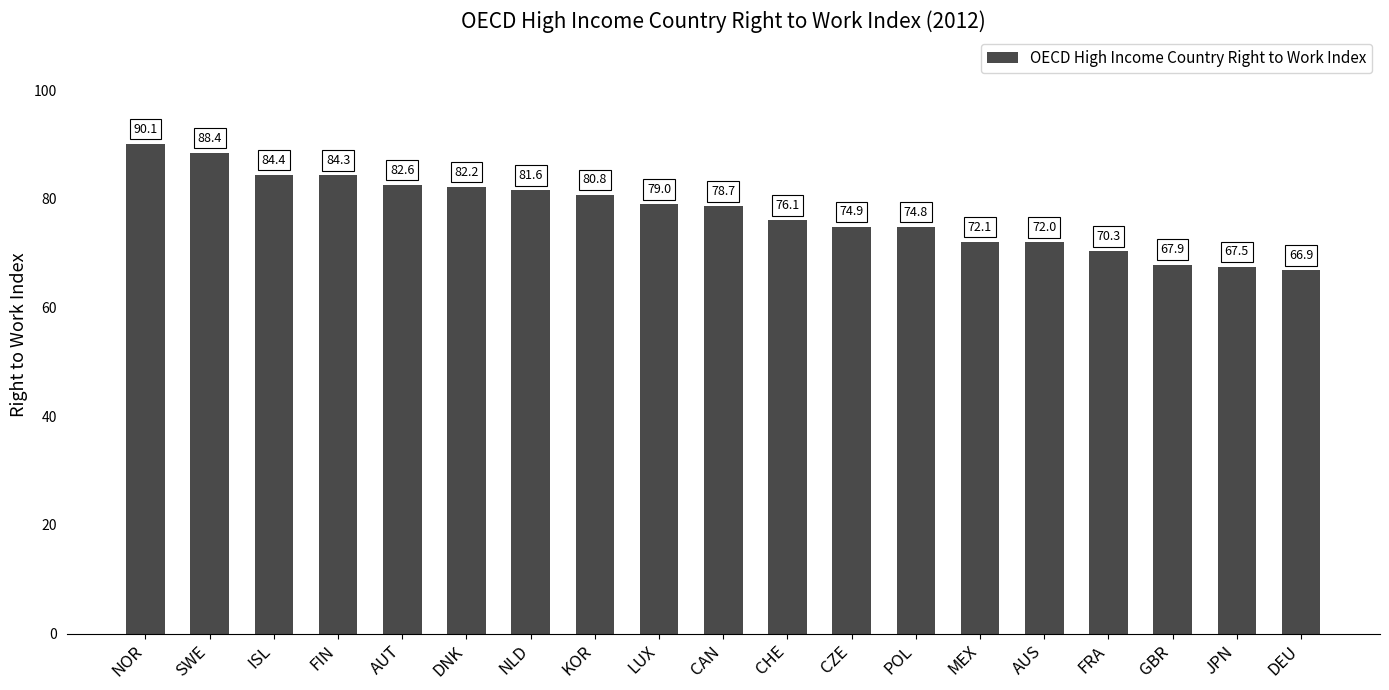

What is the value of the 18th bar from the left?

67.5